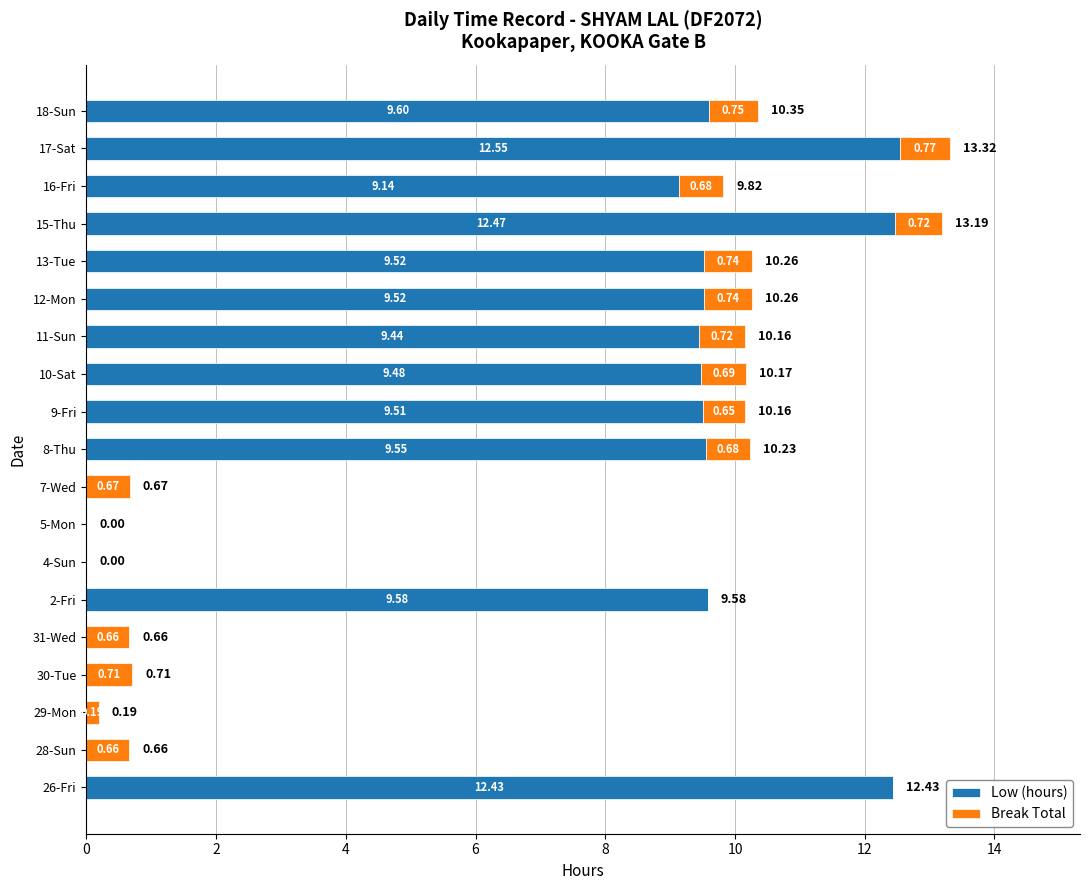

What is the average value of the Low (hours) series?

6.5